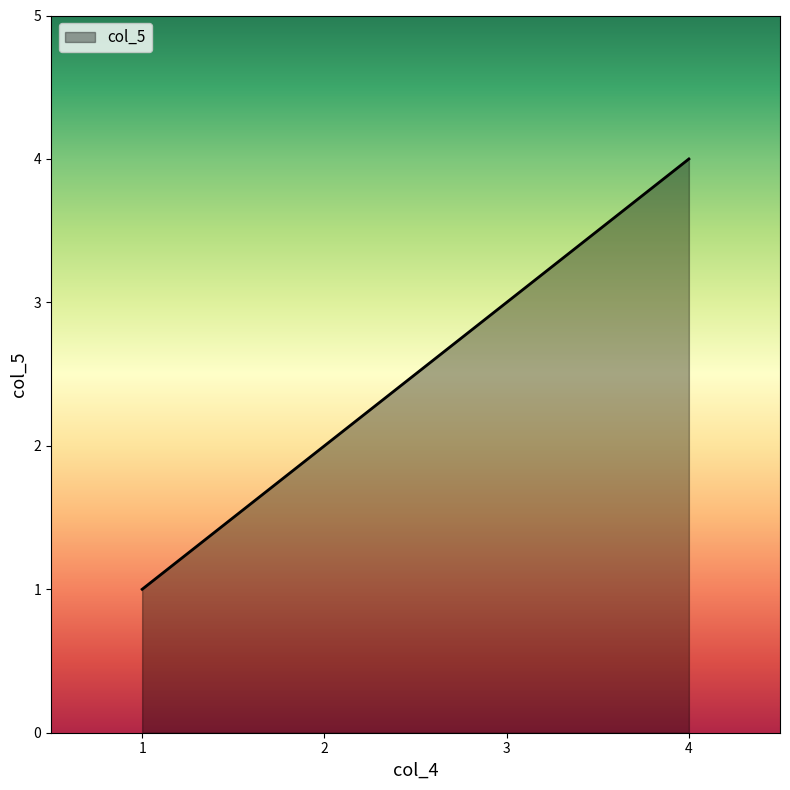

Is it true that the value at 1 is 1?

True